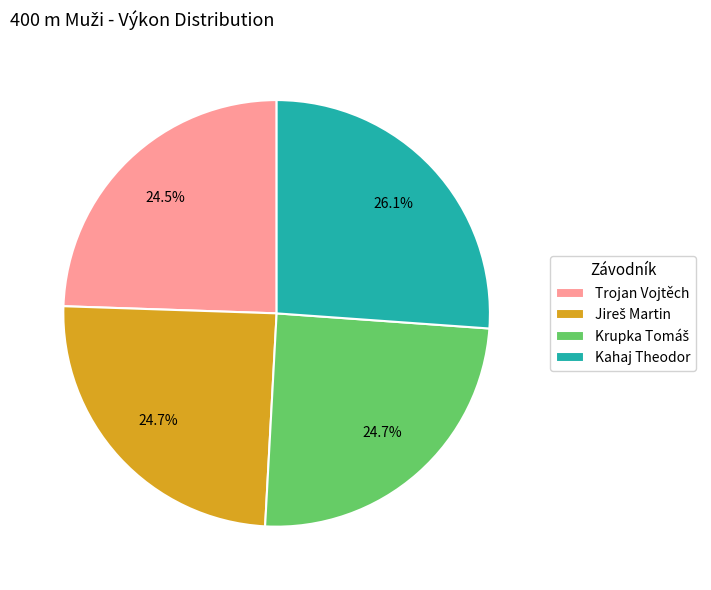

Which category has the biggest portion of the pie?

Kahaj Theodor